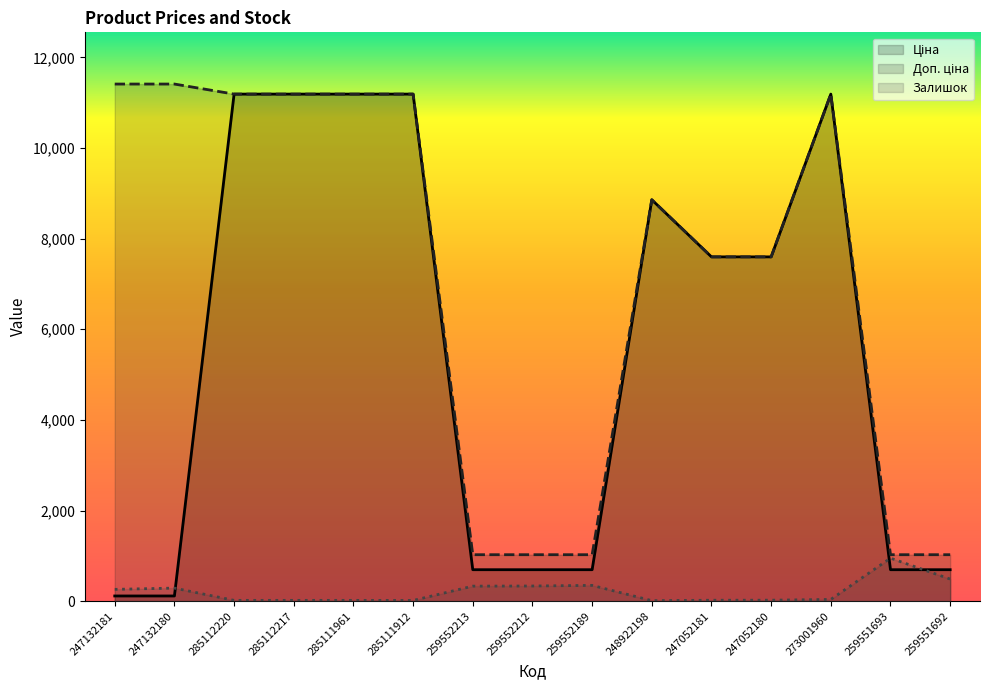

The value of Доп. ціна at 285112220 is 5210.1. True or false?

False